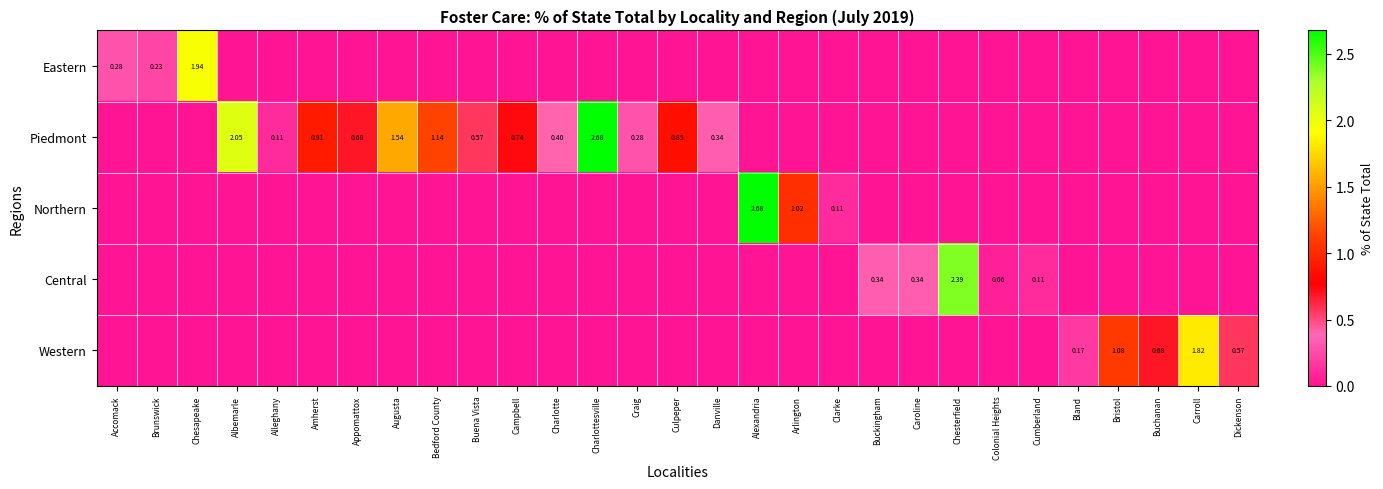

The value of Eastern at Buckingham is 0.0. True or false?

True